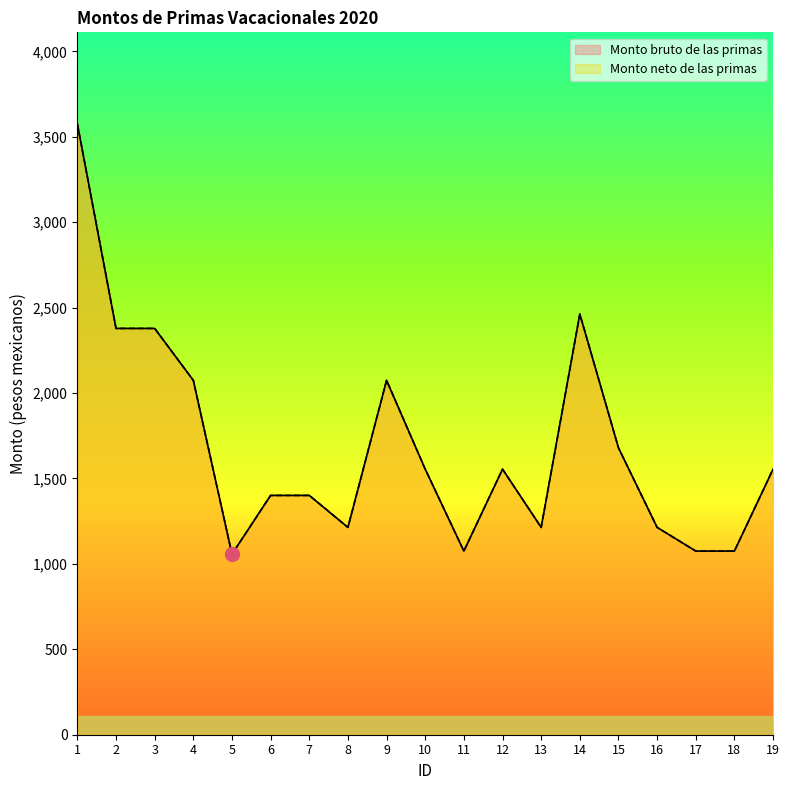

Count the number of data series in this chart.

2